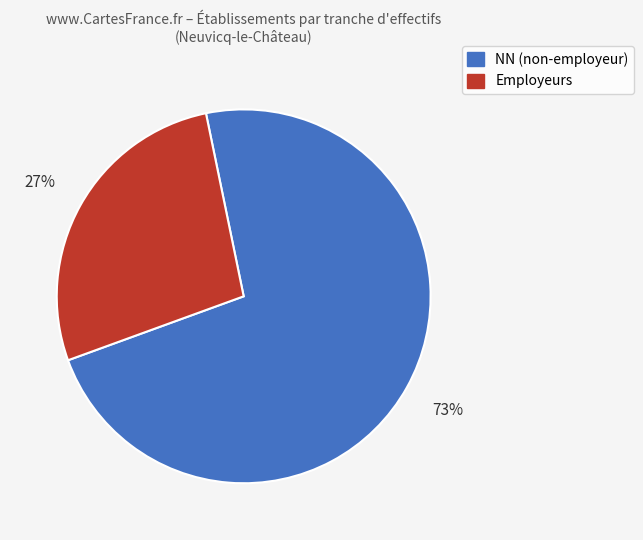

How many segments does this pie chart have?

2